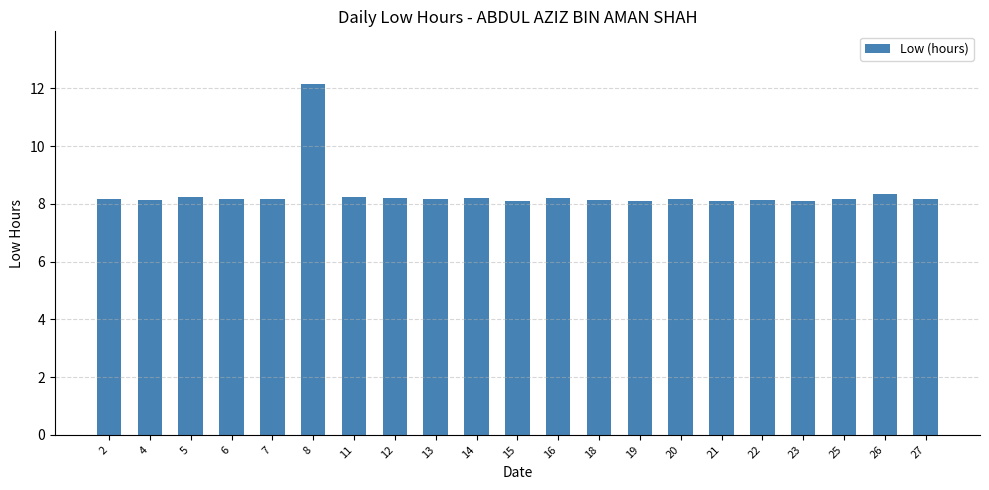

Read the value at 16.

8.2